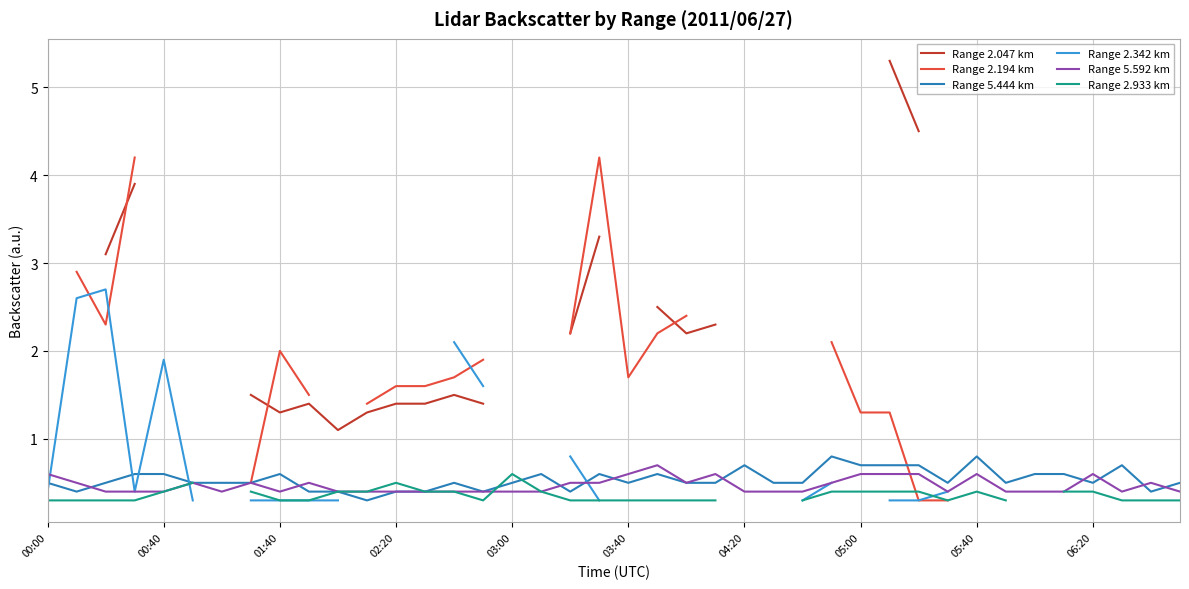

Count the Range 2.933 km values in the range 0 to 1.

36